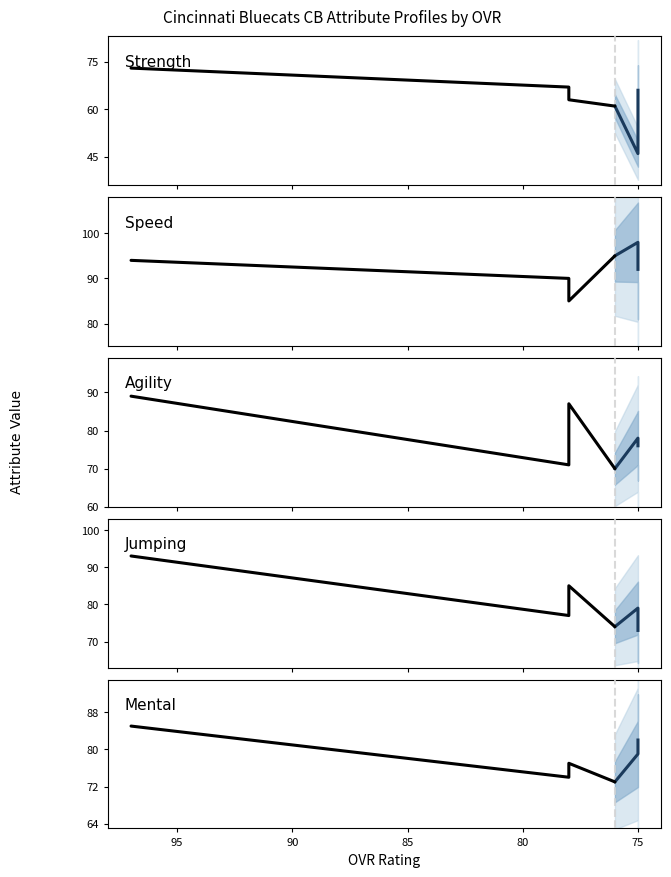

What is the maximum value shown in the chart?

98